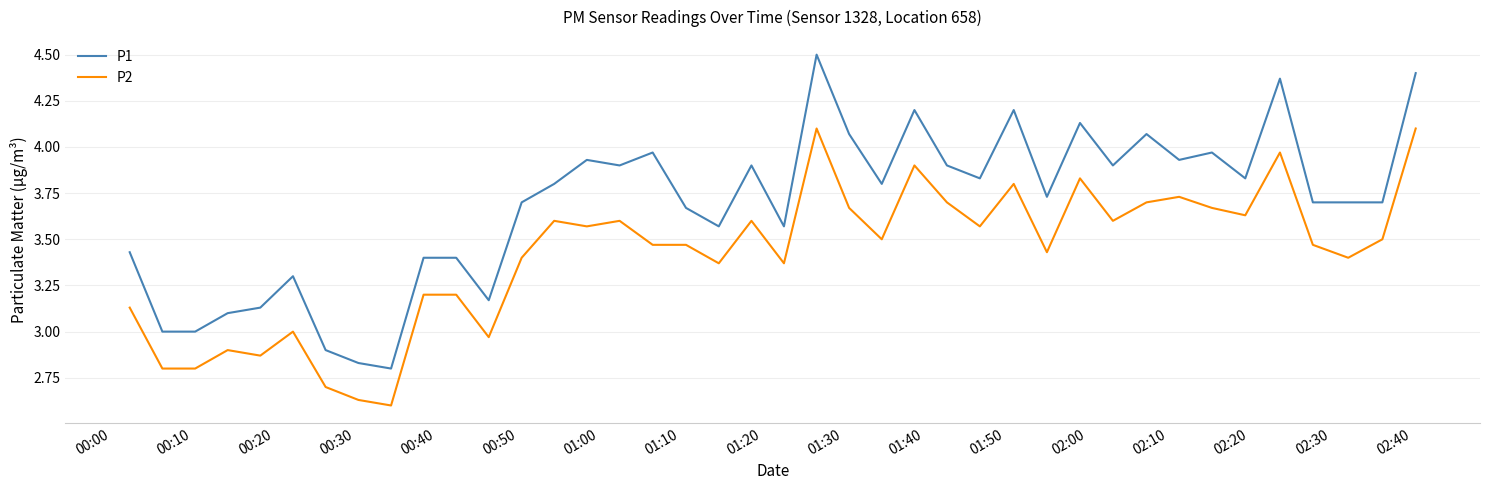

Rank the series by their maximum value, from lowest to highest.

P2, P1